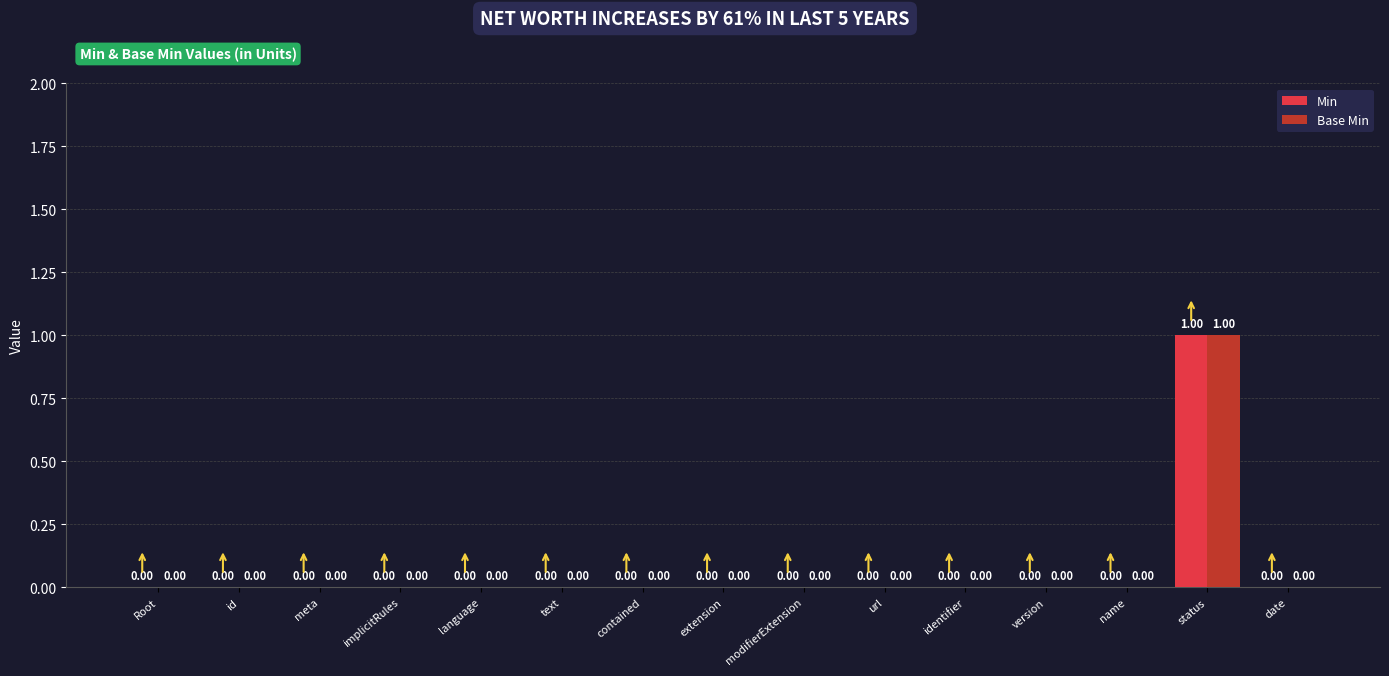

At which label does Base Min reach its peak?

status